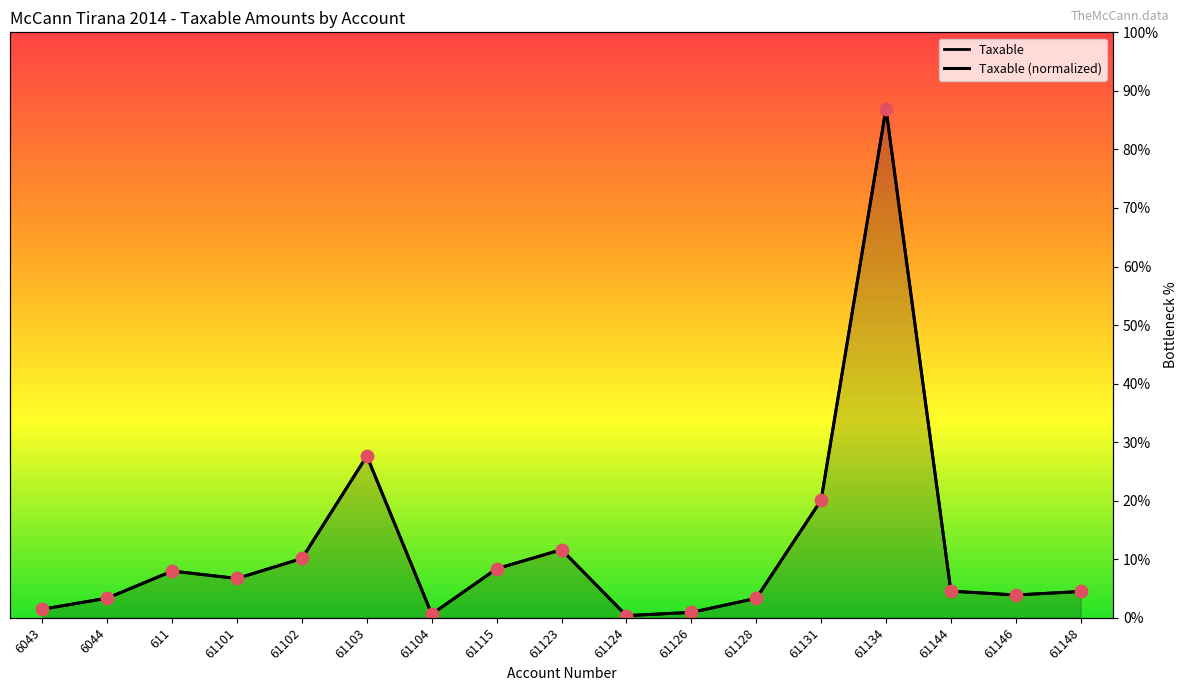

Is the value of Taxable at 61131 greater than the value of Taxable (normalized) at 61144?

Yes